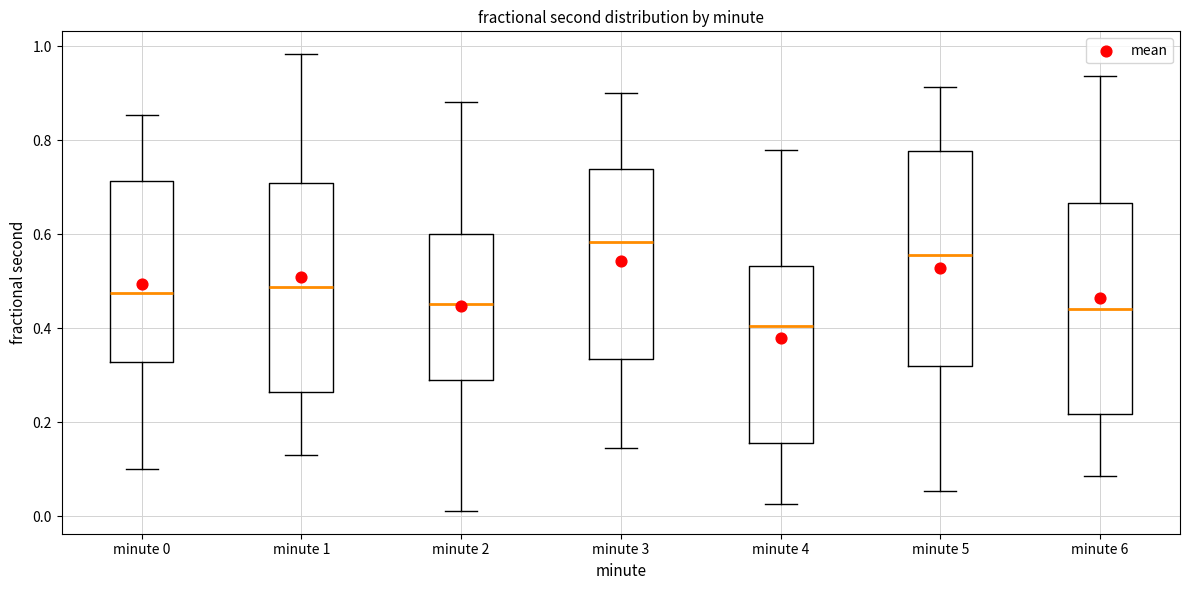

Which box has the highest median line?

minute 3